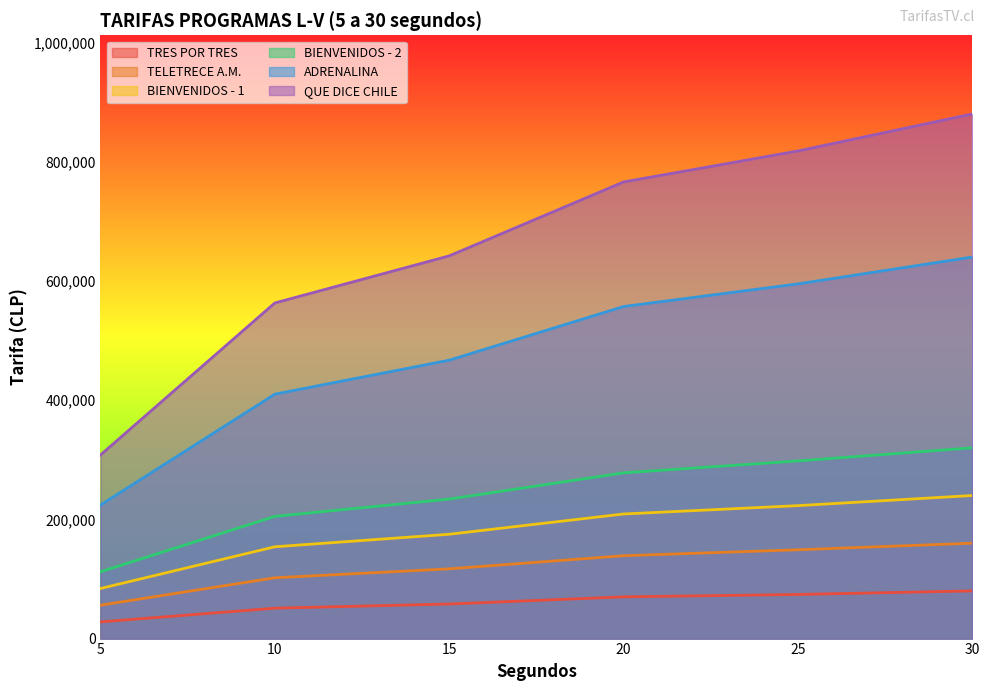

True or false: BIENVENIDOS - 2 and TELETRECE A.M. intersect in this chart.

False